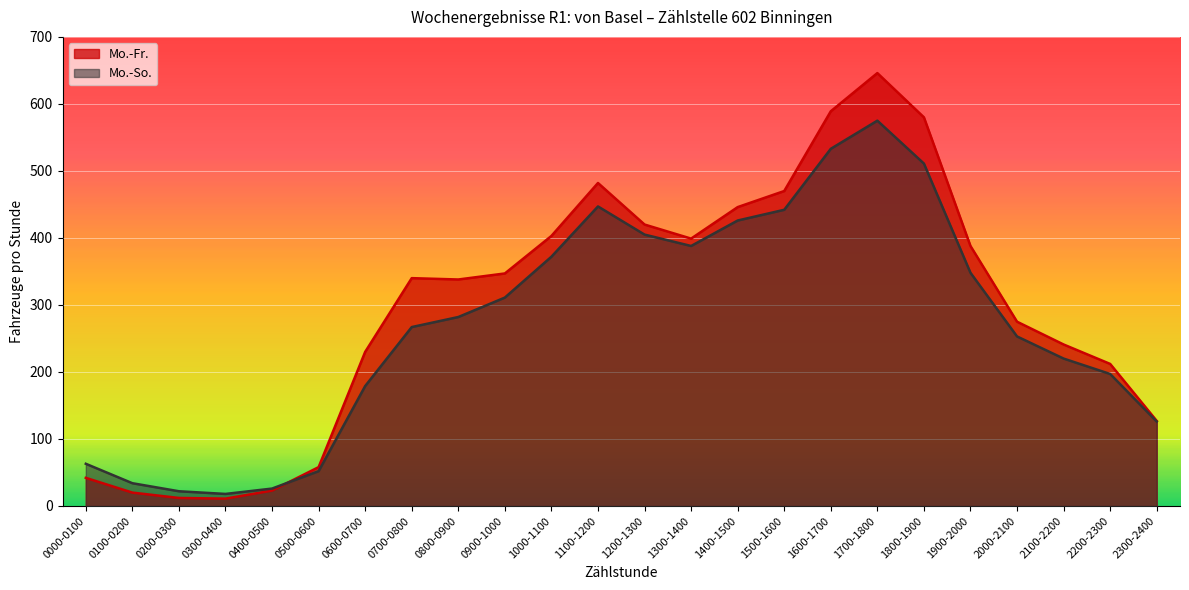

Rank the series by their average value, from highest to lowest.

Mo.-Fr., Mo.-So.